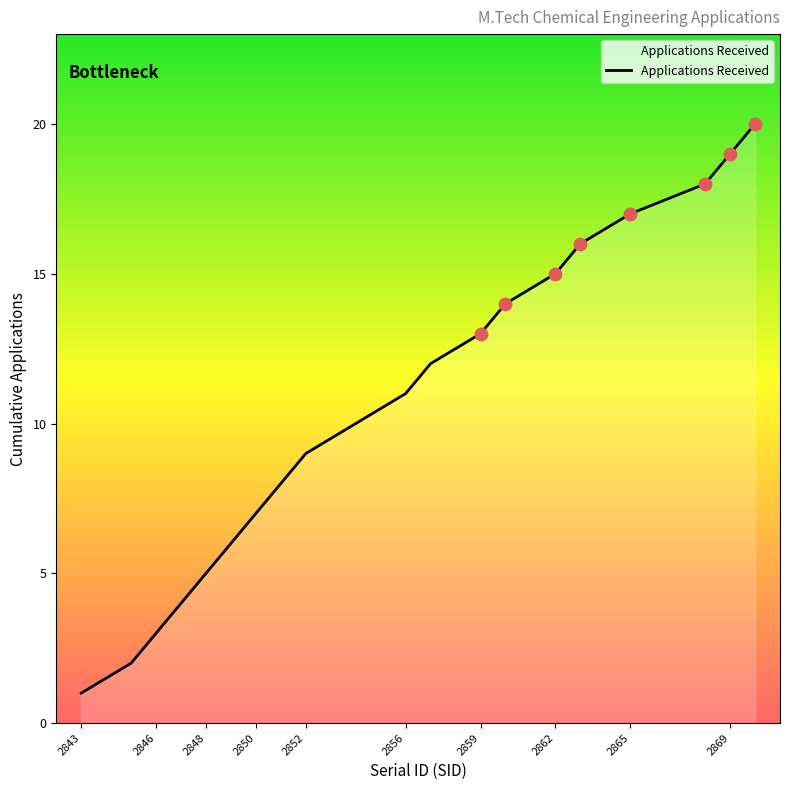

What is the maximum value shown in the chart?

20